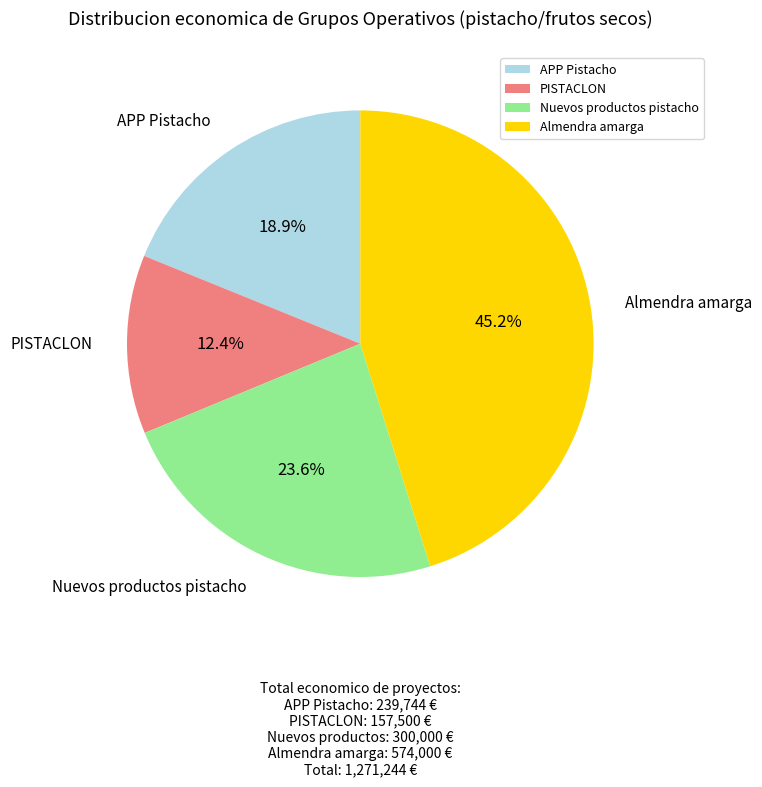

Count the number of slices in the pie.

4